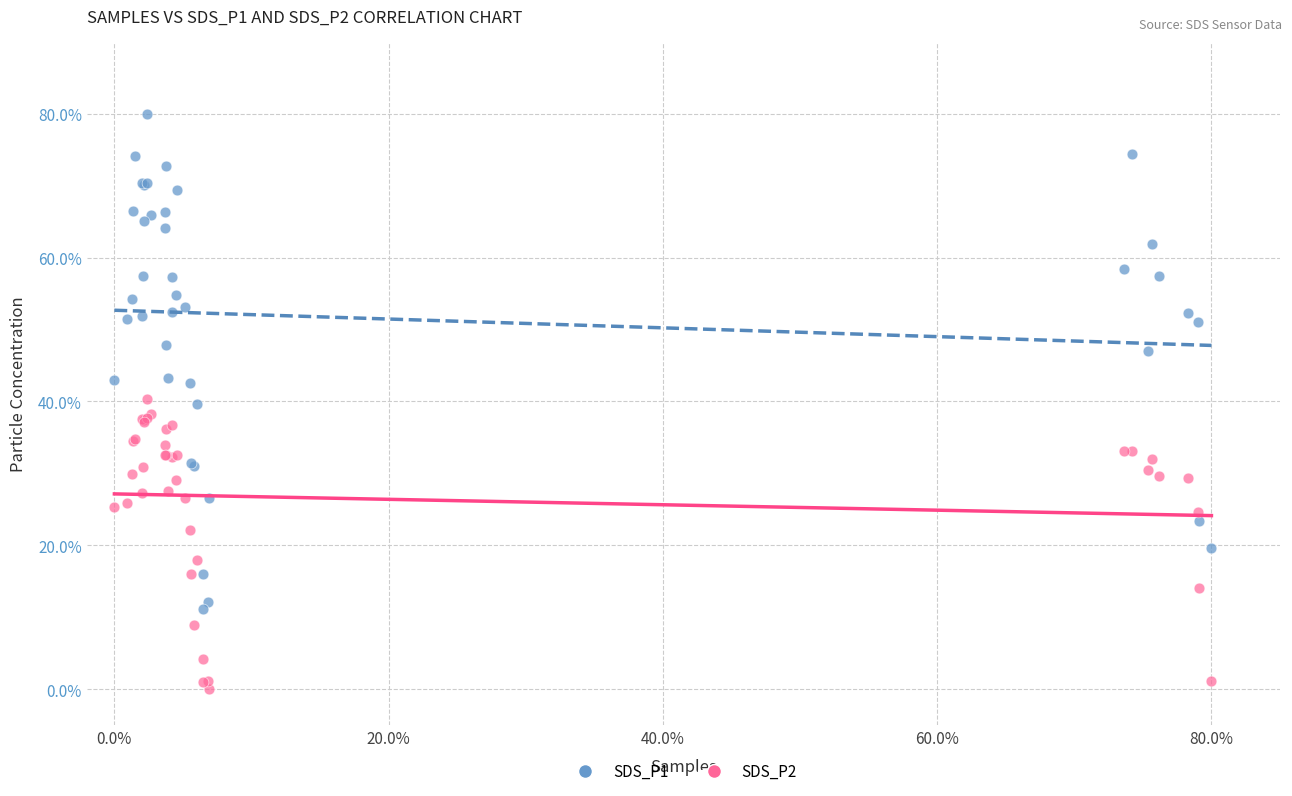

Which series contains the highest Y value?

SDS_P1